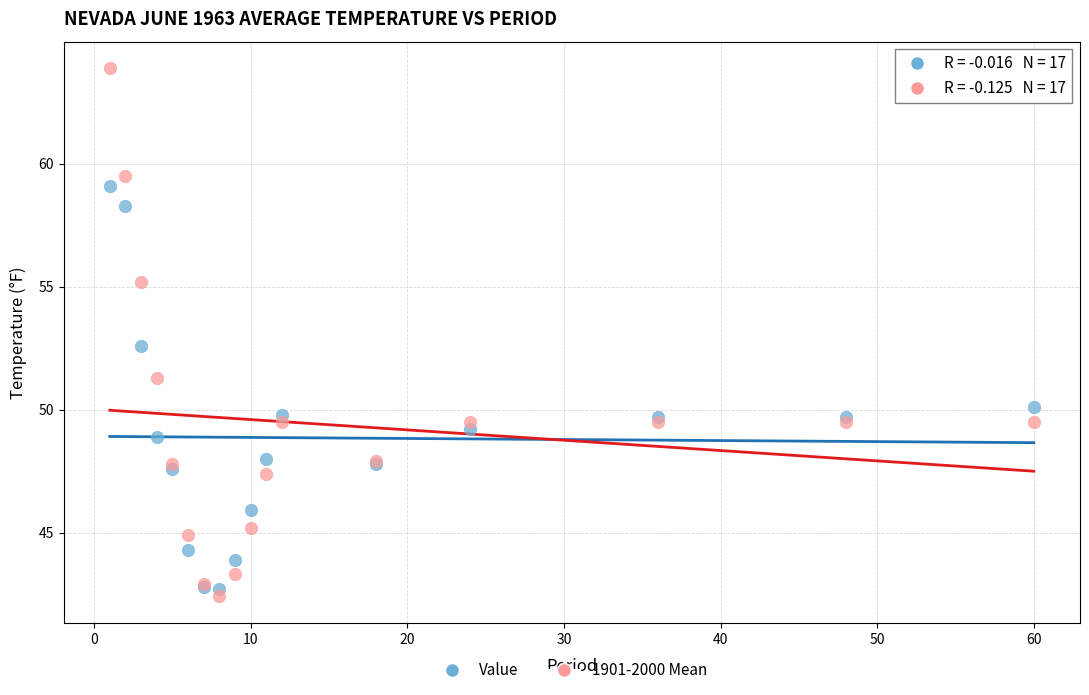

Which series reaches the minimum Y coordinate?

1901-2000 Mean